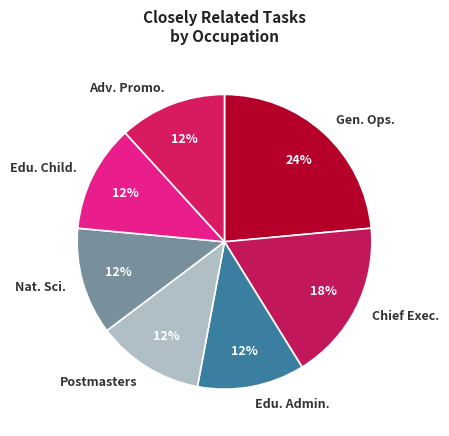

Between Postmasters and Chief Exec., which is larger?

Chief Exec.